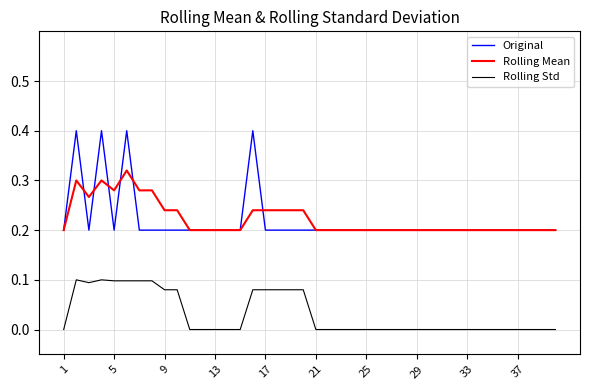

Rank the series by their maximum value, from lowest to highest.

Rolling Std, Rolling Mean, Original